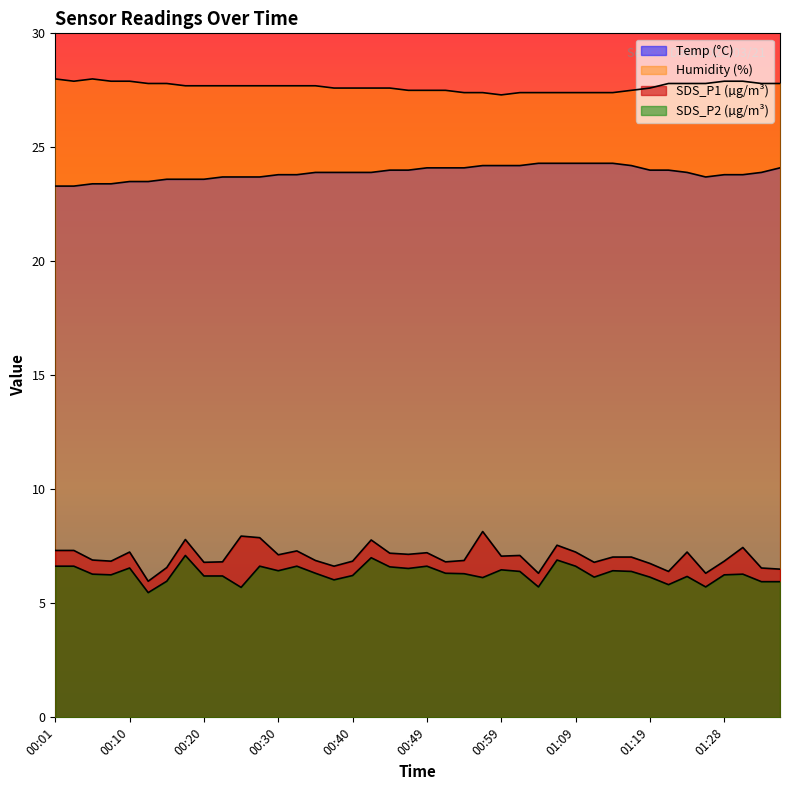

What is the approximate value of SDS_P2 at 00:52?

6.3